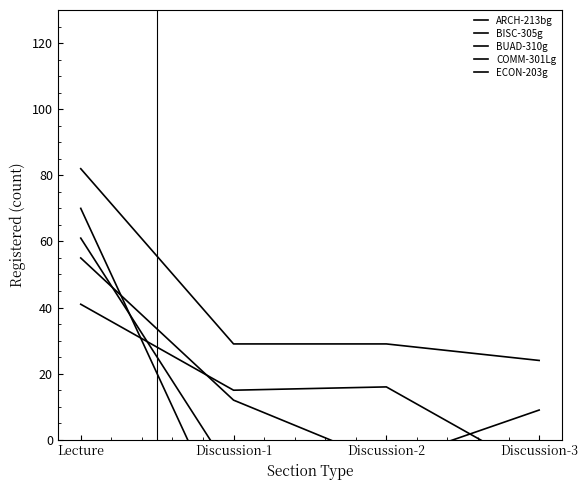

How many values in COMM-301Lg are below zero?

3